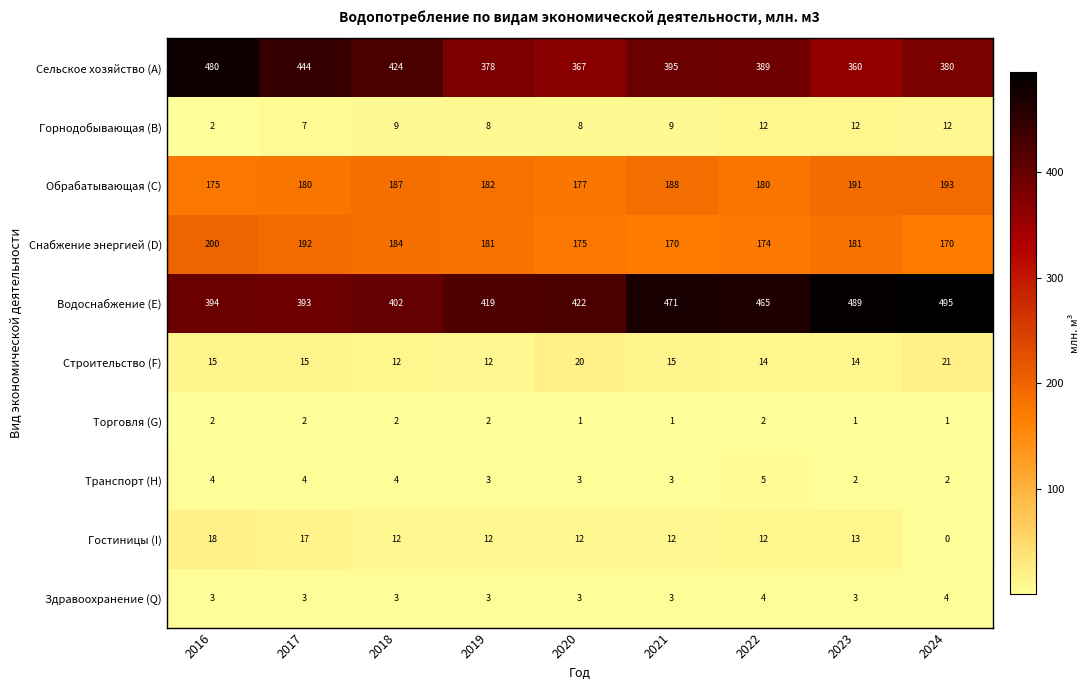

The value of Горнодобывающая (B) at 2016 is 2. True or false?

True